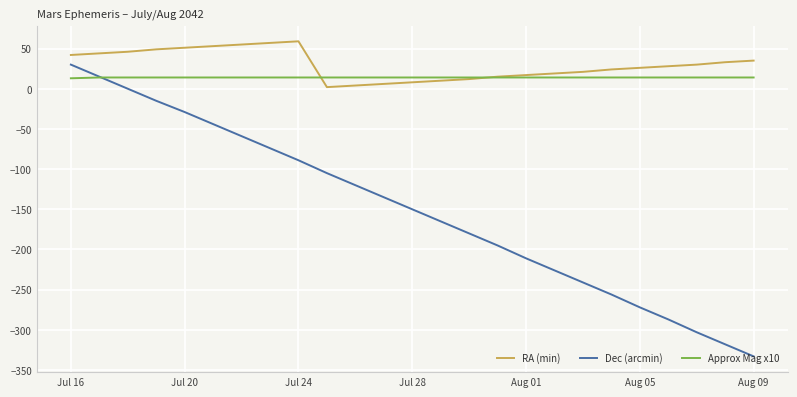

What is the maximum value shown in the chart?

59